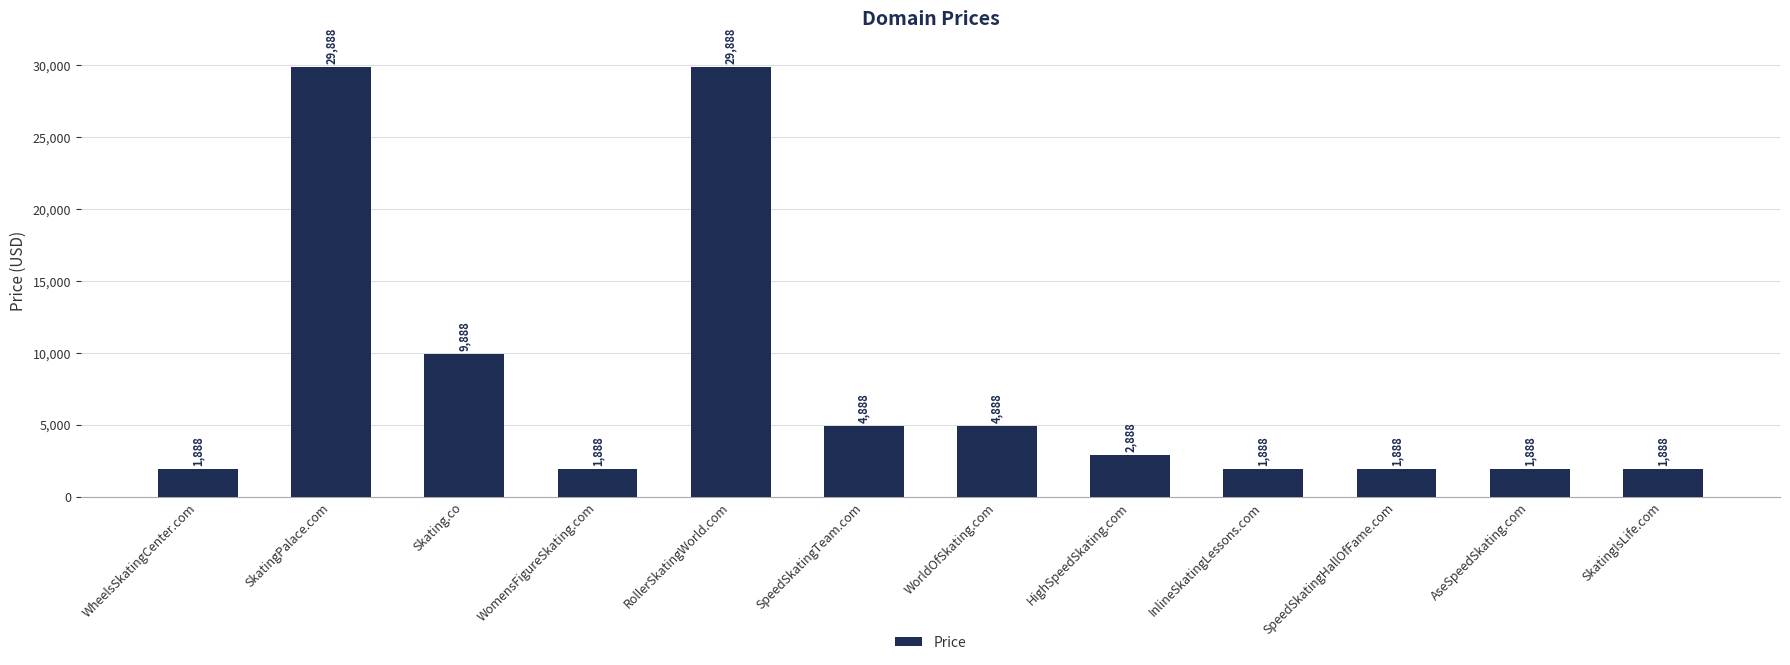

The value at SkatingPalace.com is 45458. True or false?

False